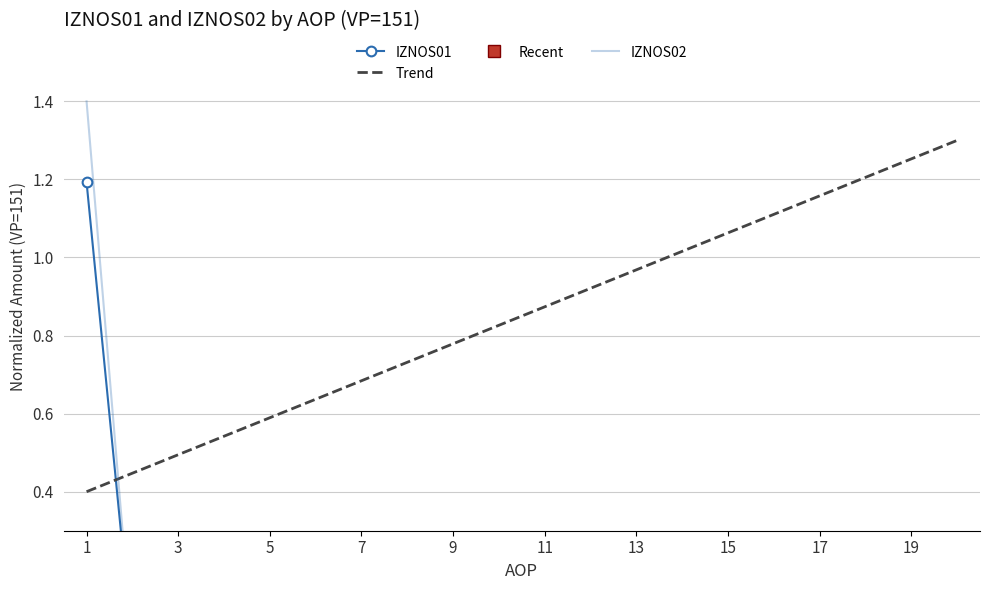

Is it true that IZNOS01 equals 0.0 at 2?

True